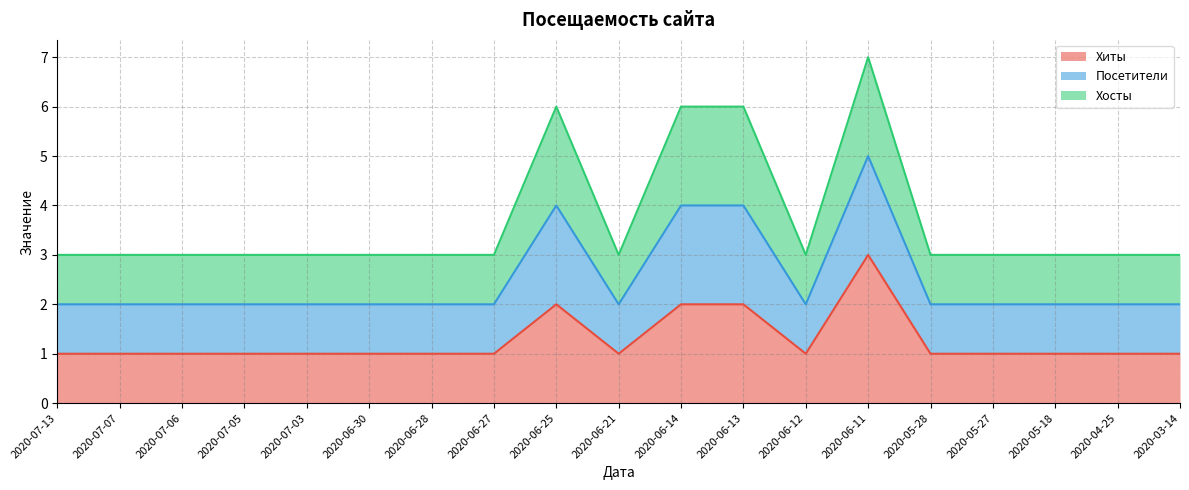

True or false: Хиты and Посетители cross at least once.

False